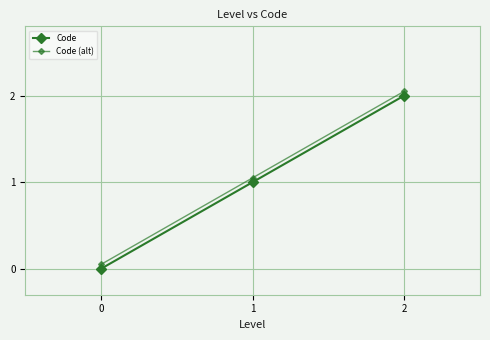

How many series are shown in this chart?

2